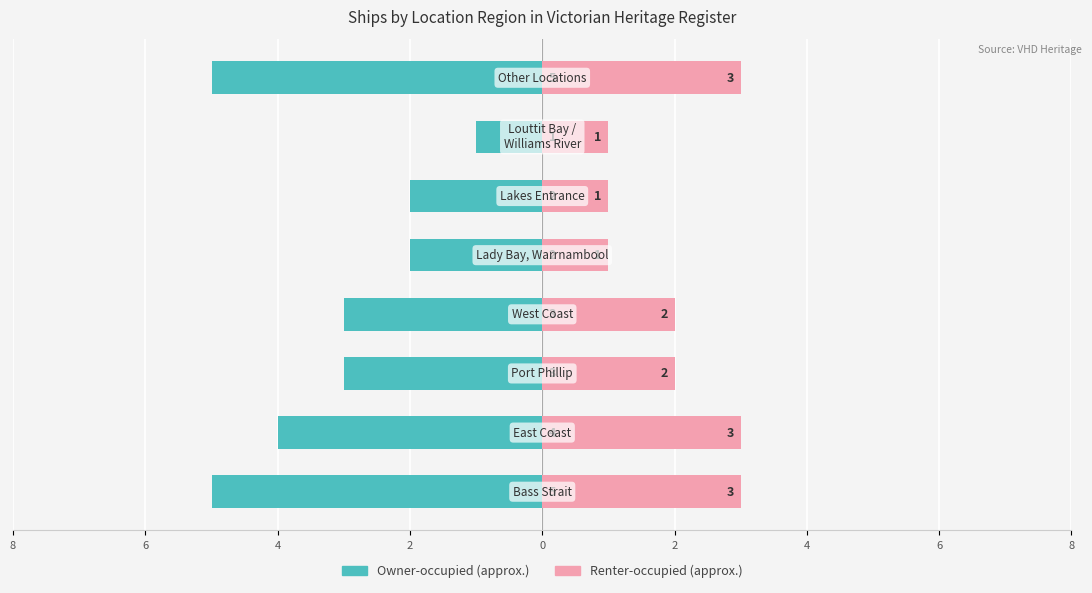

How many bars are there in each group?

2